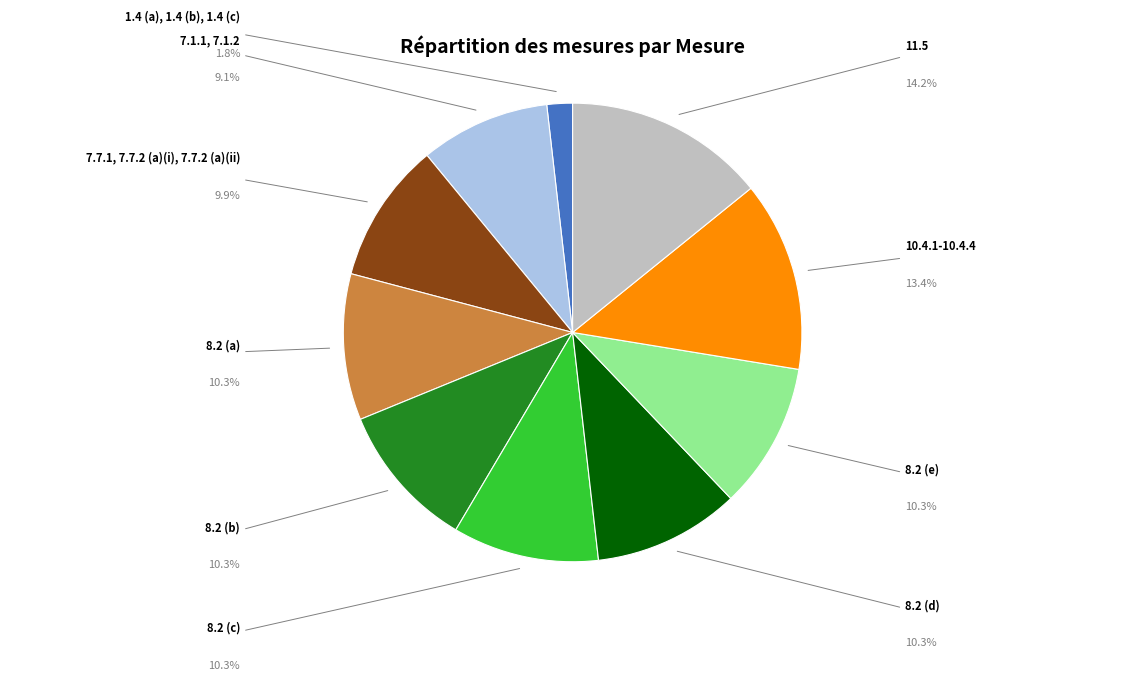

To the nearest percent, what is the average slice percentage?

10%